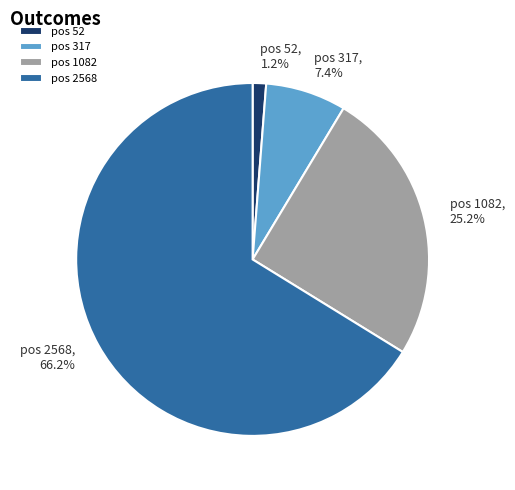

Between pos 317 and pos 1082, which is larger?

pos 1082